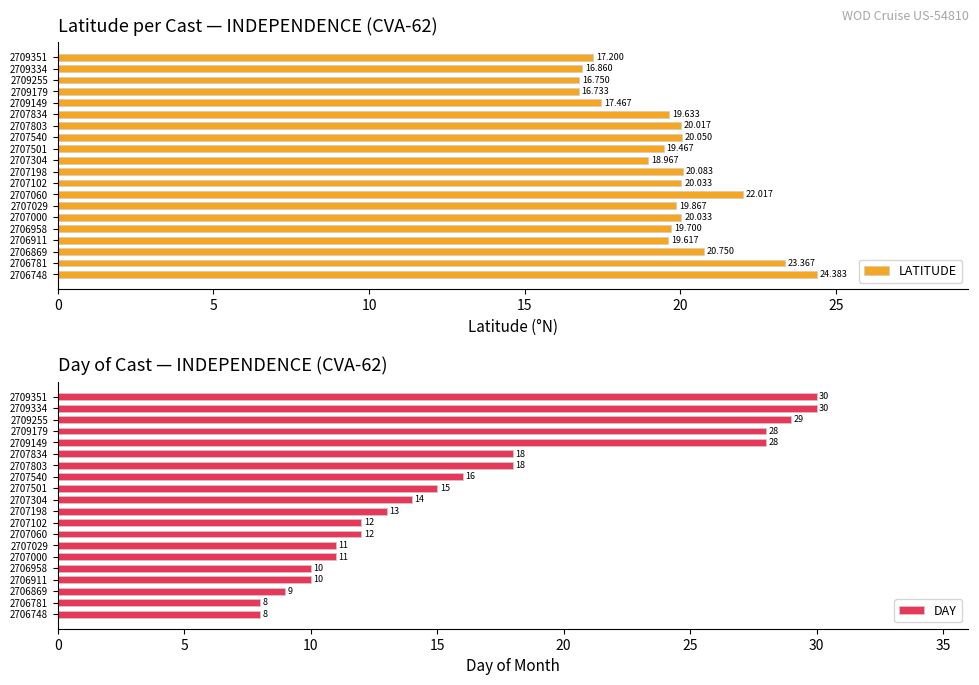

The value of DAY at 2706869 is 9. True or false?

True